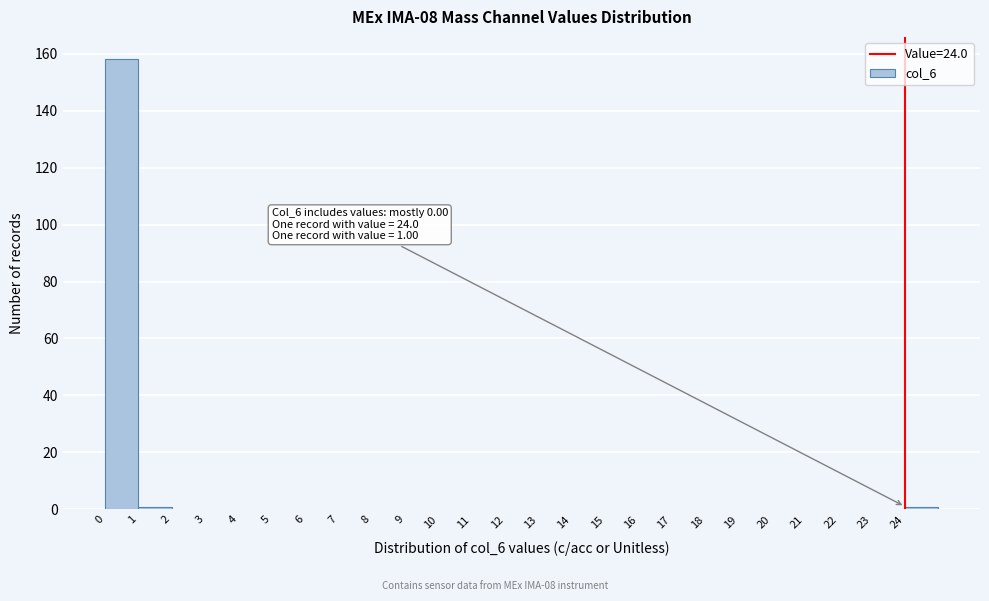

Over which range of the x-axis is the bar tallest?

0 to 1